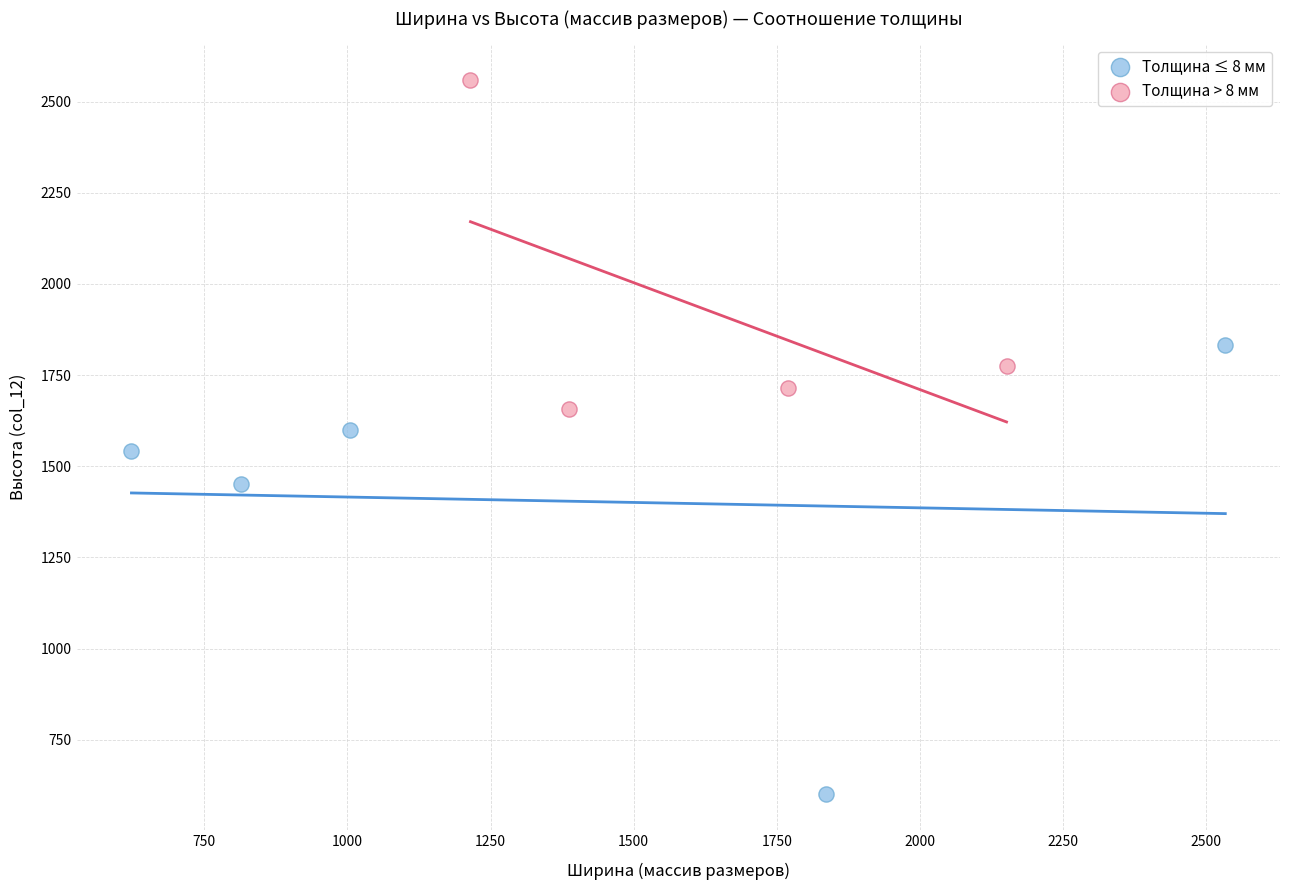

Which series has the largest Y range (max minus min)?

Толщина ≤ 8 мм